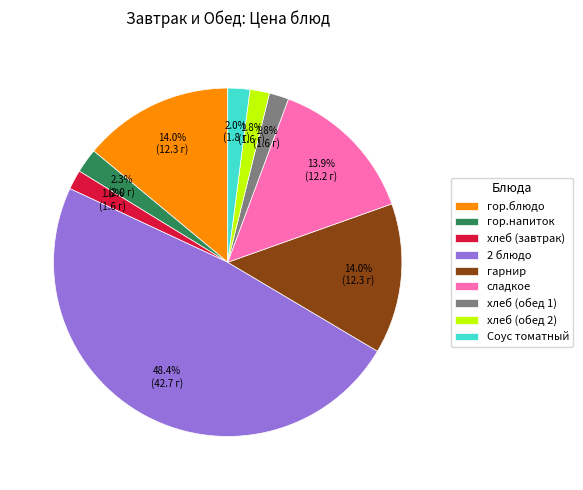

The хлеб (обед 1) slice represents 2% of the pie. True or false?

True